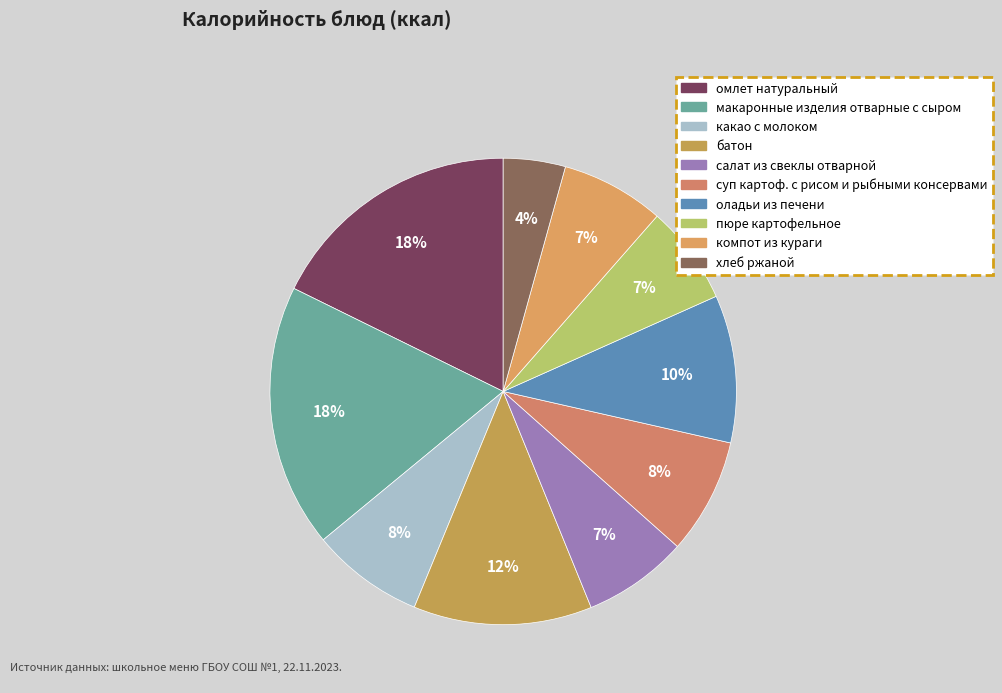

Count the number of slices in the pie.

10